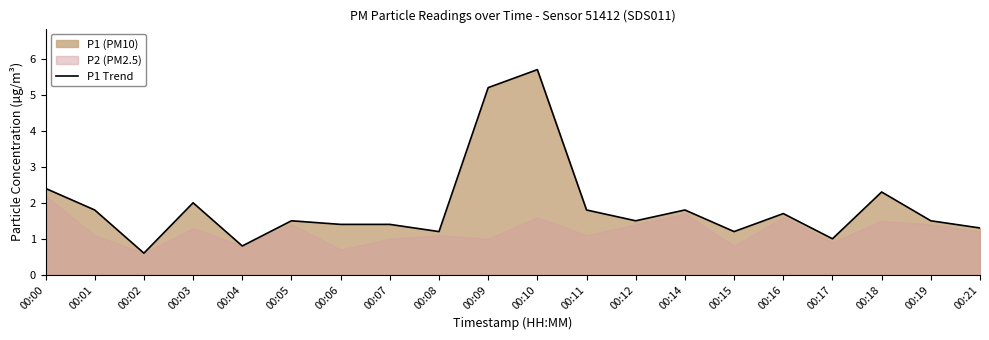

How many points are higher than both their immediate neighbors (excluding endpoints)?

6